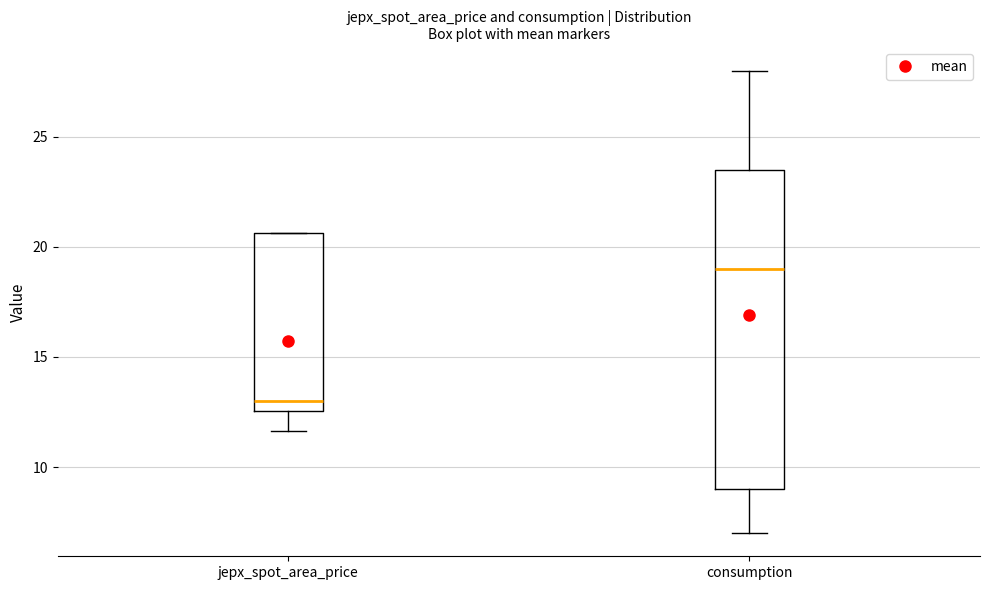

Which box has the lowest median line?

jepx_spot_area_price